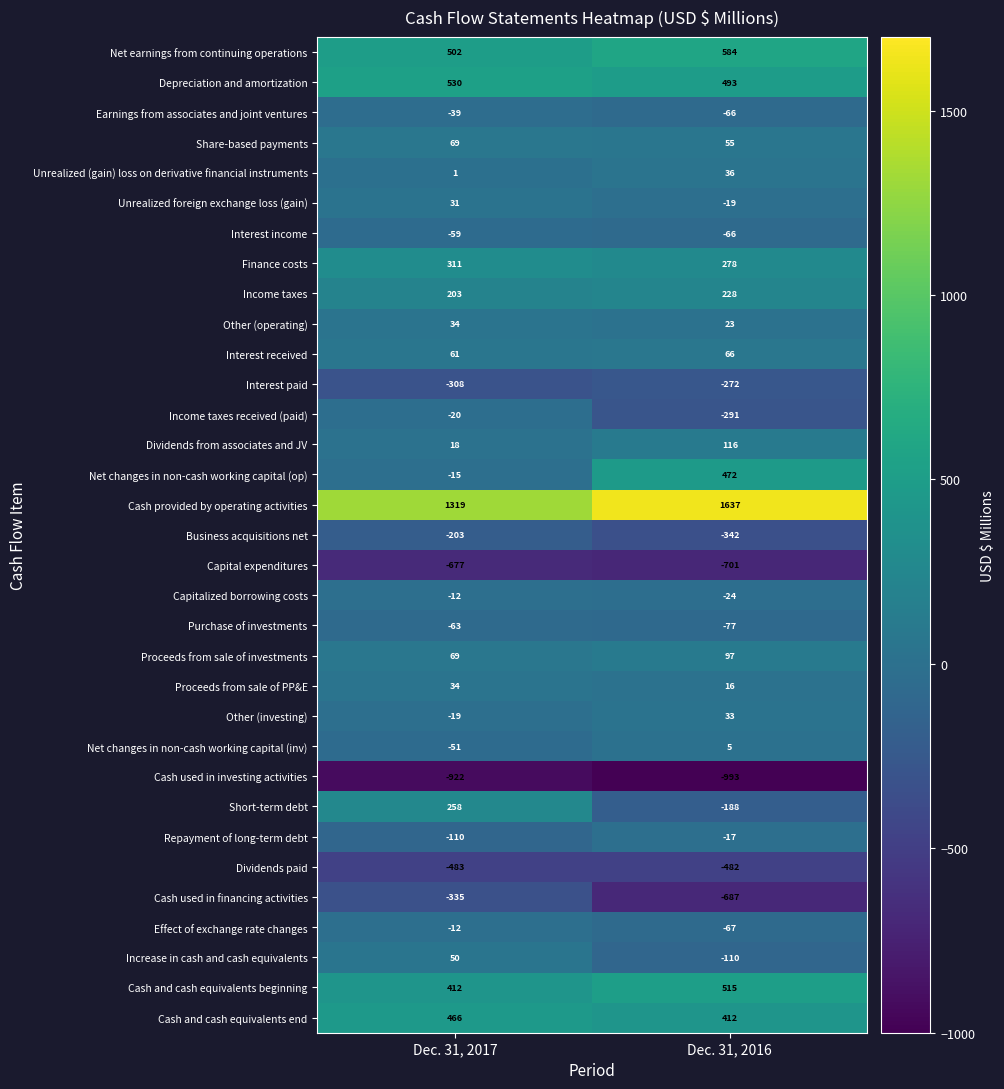

The Depreciation and amortization series shows 493 at Dec. 31, 2016. True or false?

True